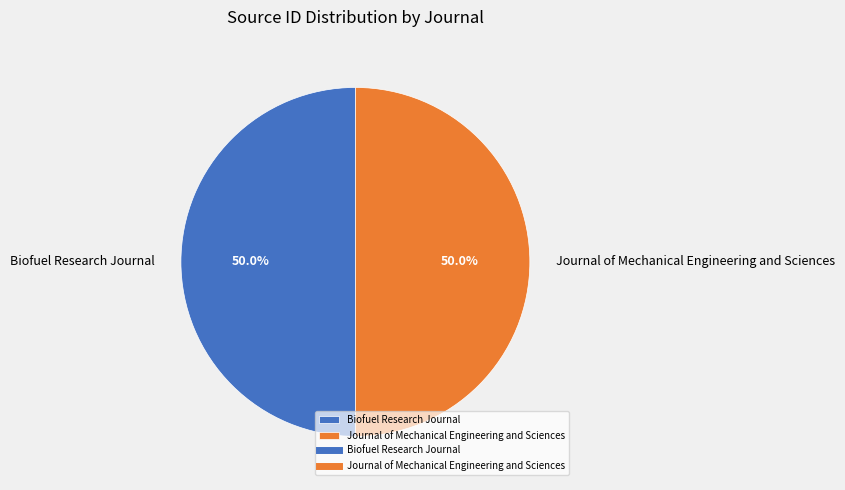

Approximately how many times larger is the value at Journal of Mechanical Engineering and Sciences compared to Biofuel Research Journal?

1.0